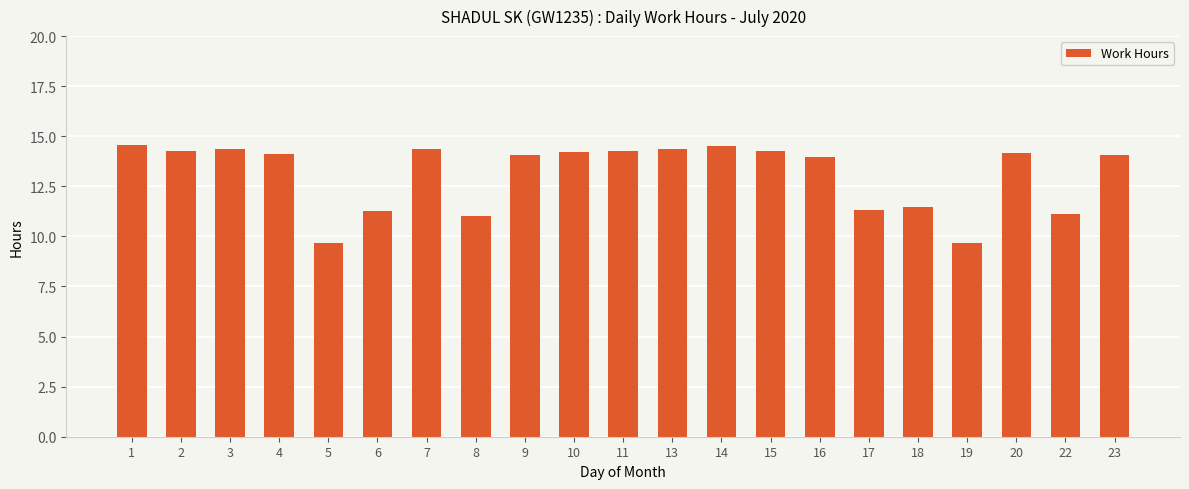

What is the approximate value at 1?

14.6